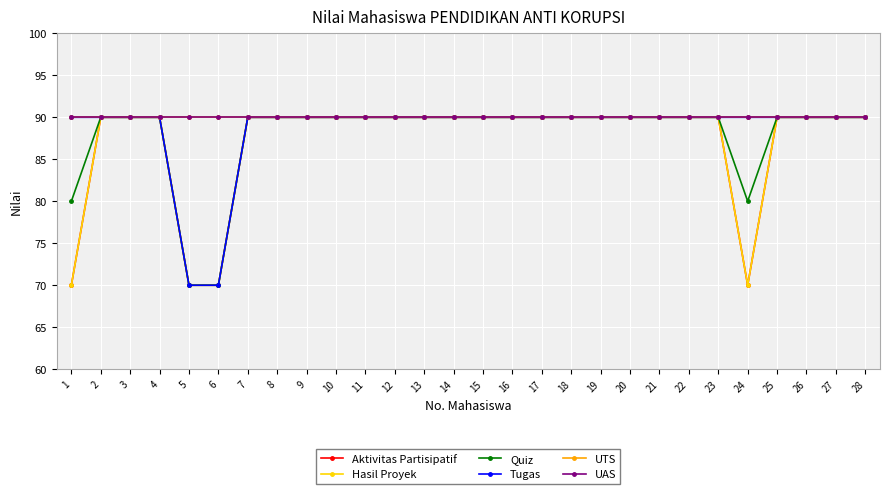

What is the value of the Aktivitas Partisipatif point at the 4th from the left?

90